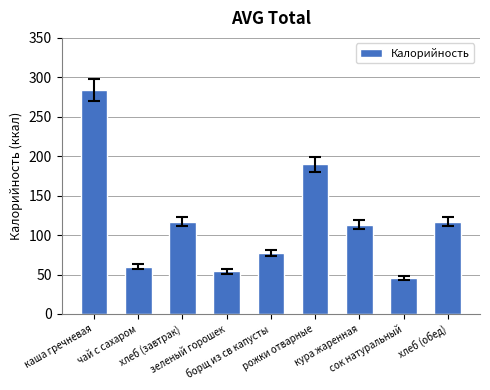

What is the value of the 1st bar from the left?

284.0